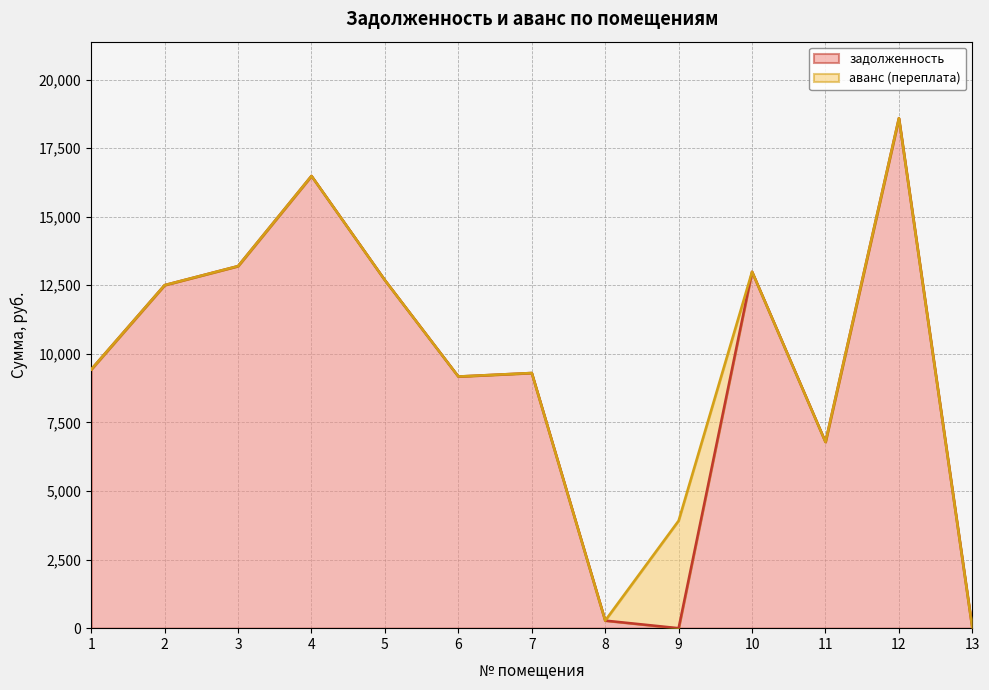

Rank the categories by value from lowest to highest.

9, 13, 8, 11, 6, 7, 1, 2, 5, 10, 3, 4, 12